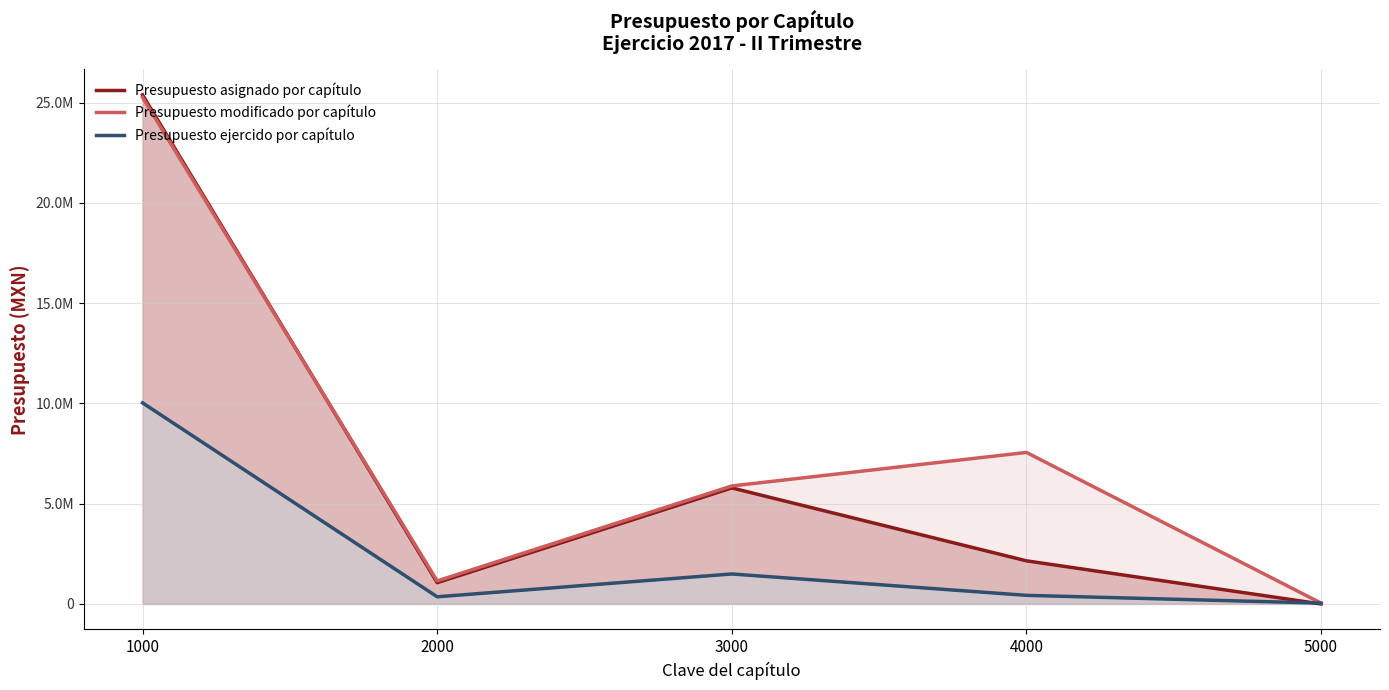

True or false: Presupuesto ejercido por capítulo and Presupuesto modificado por capítulo intersect in this chart.

False